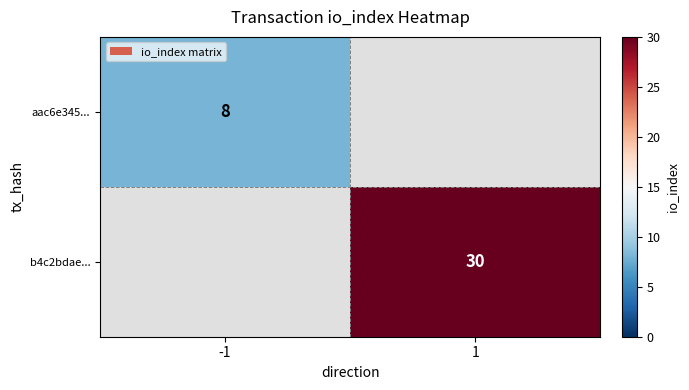

True or false: aac6e345... has a value of 4 at -1.

False